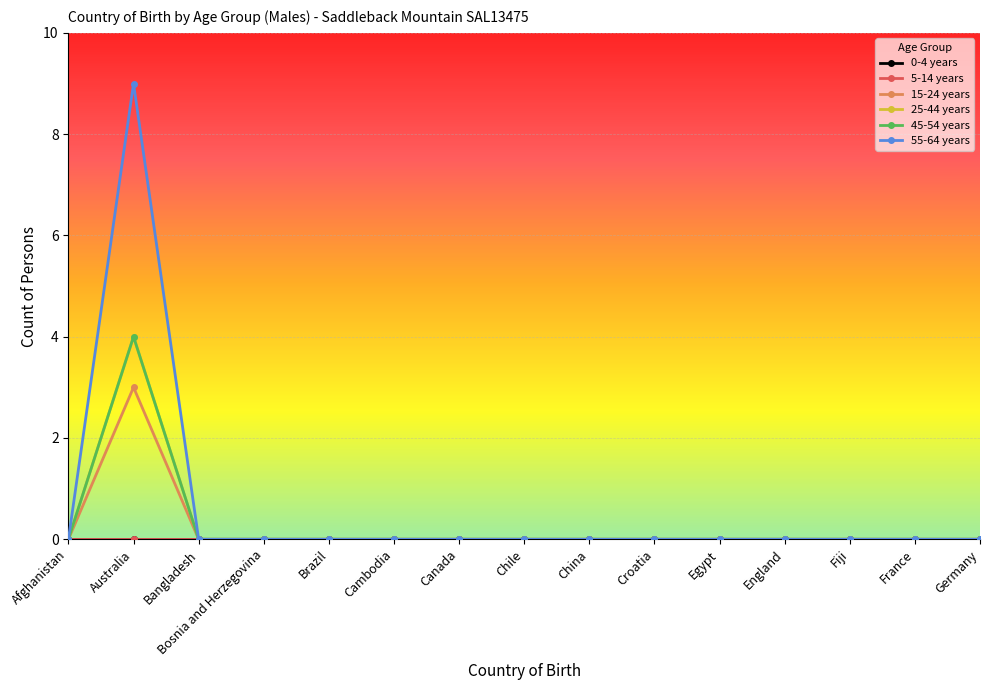

Does the chart have visible grid lines?

Yes